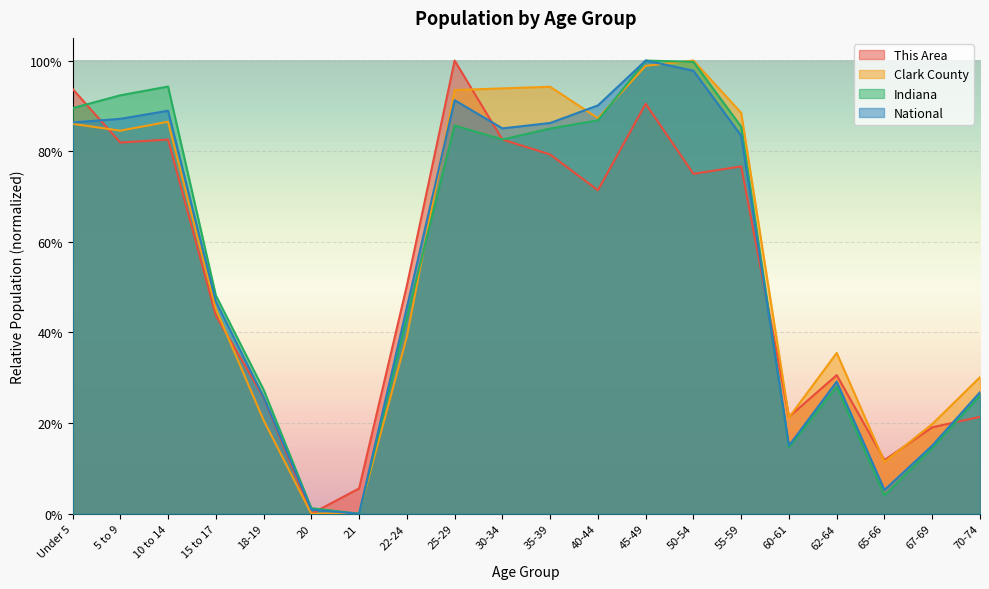

Is the value of National at 15 to 17 greater than the value of Indiana at 5 to 9?

No